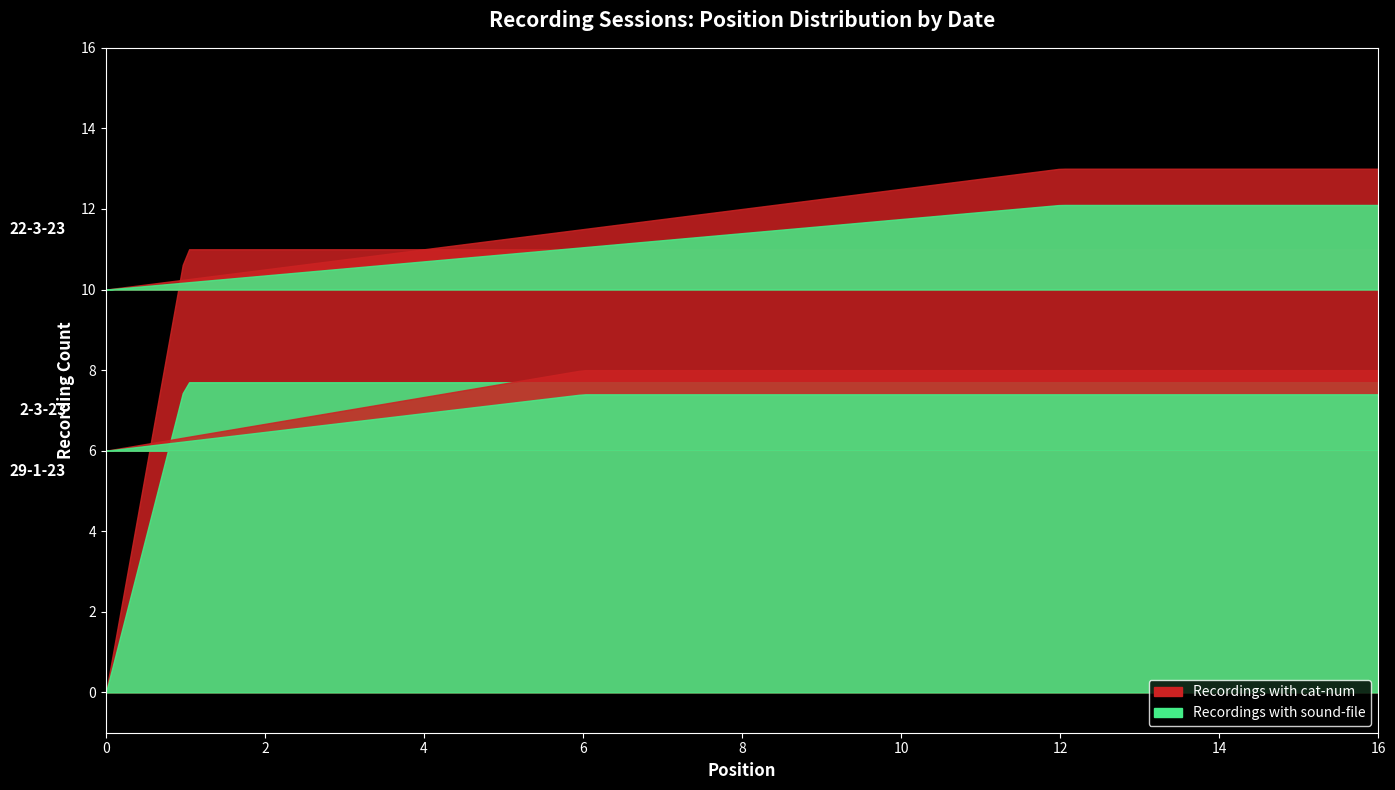

Which series has the largest range (max minus min)?

Recordings with cat-num